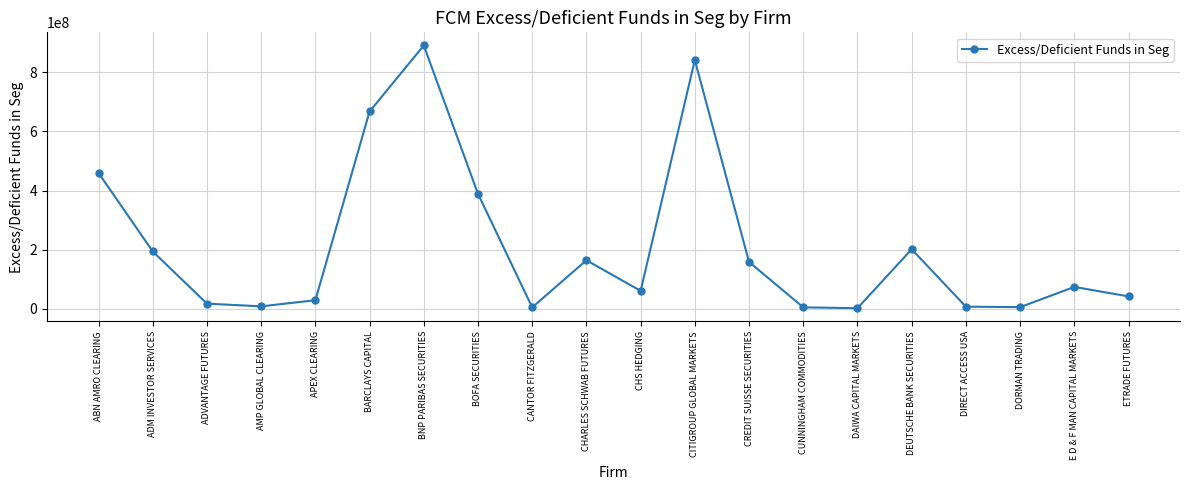

What is the label of the 7th point from the right?

CUNNINGHAM COMMODITIES